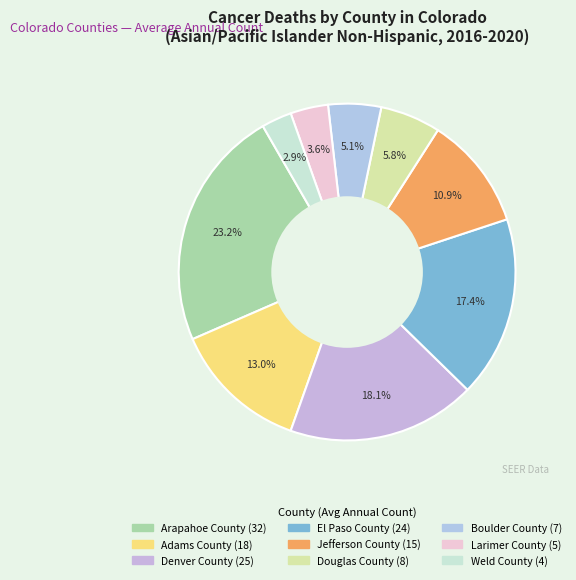

Which slice is the largest?

Arapahoe County